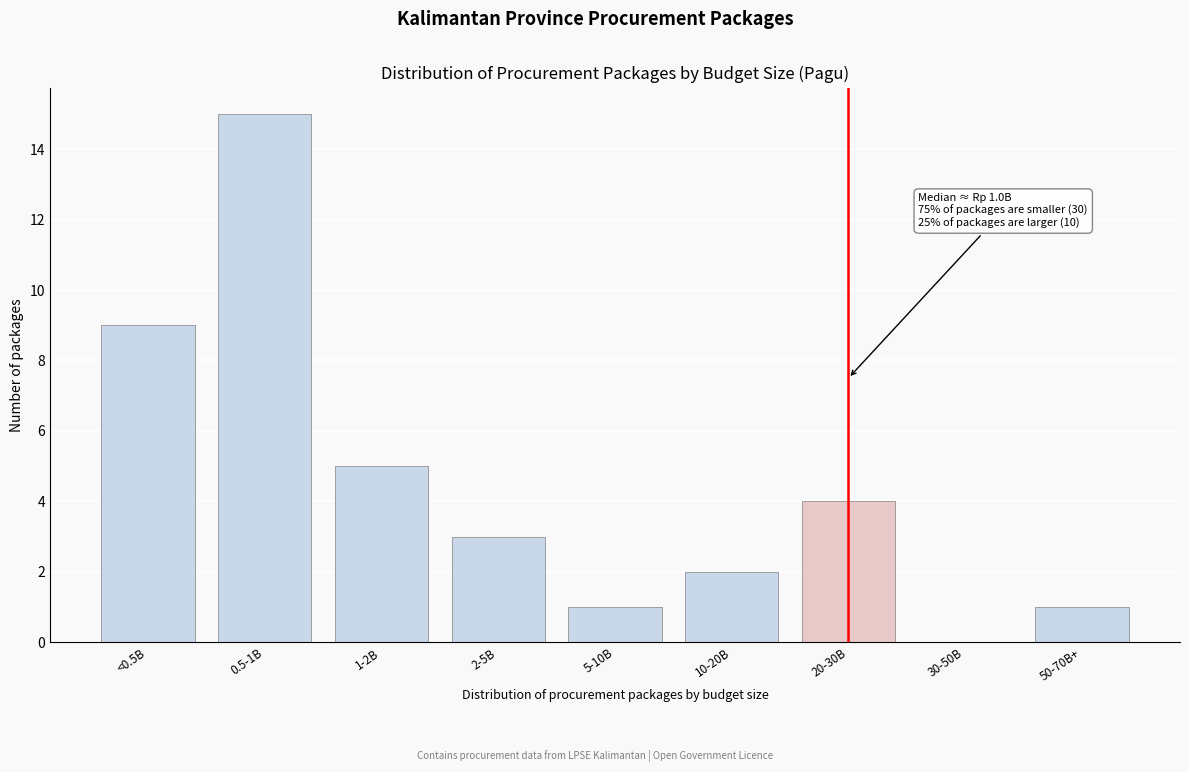

Reading left to right, what are all the values shown in this chart?

<0.5B=9	0.5-1B=15	1-2B=5	2-5B=3	5-10B=1	10-20B=2	20-30B=4	30-50B=0	50-70B+=1